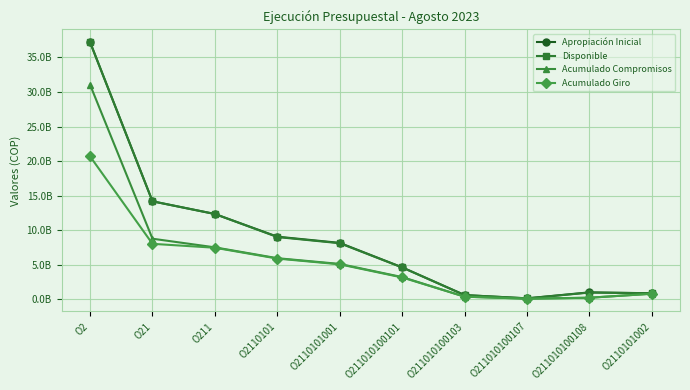

What is the label of the 1st point from the right?

O2110101002